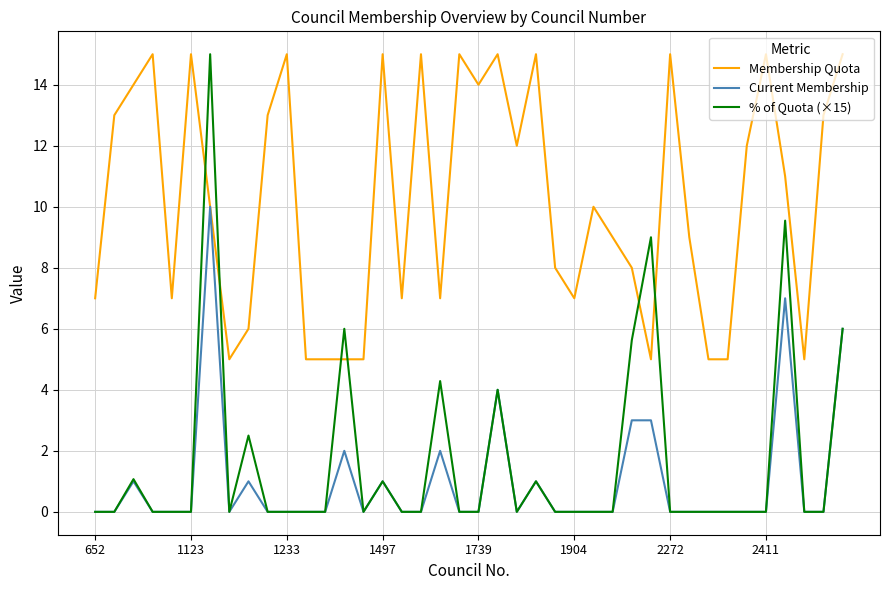

Does the chart display data point markers on the line(s)?

No